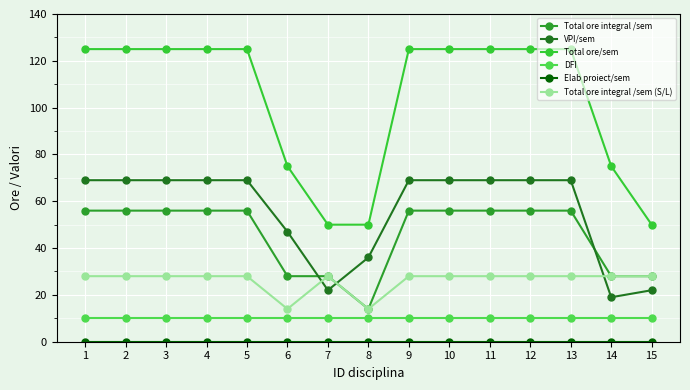

Read the Total ore/sem value at 7.

50